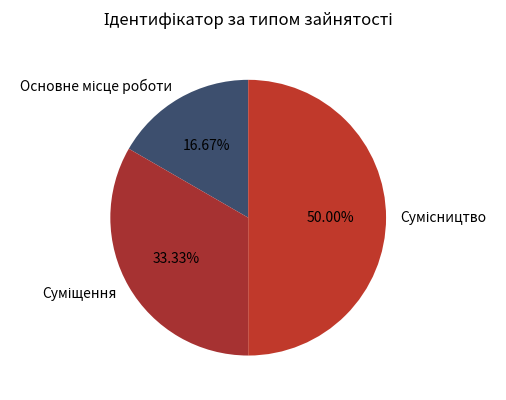

Count the number of slices in the pie.

3